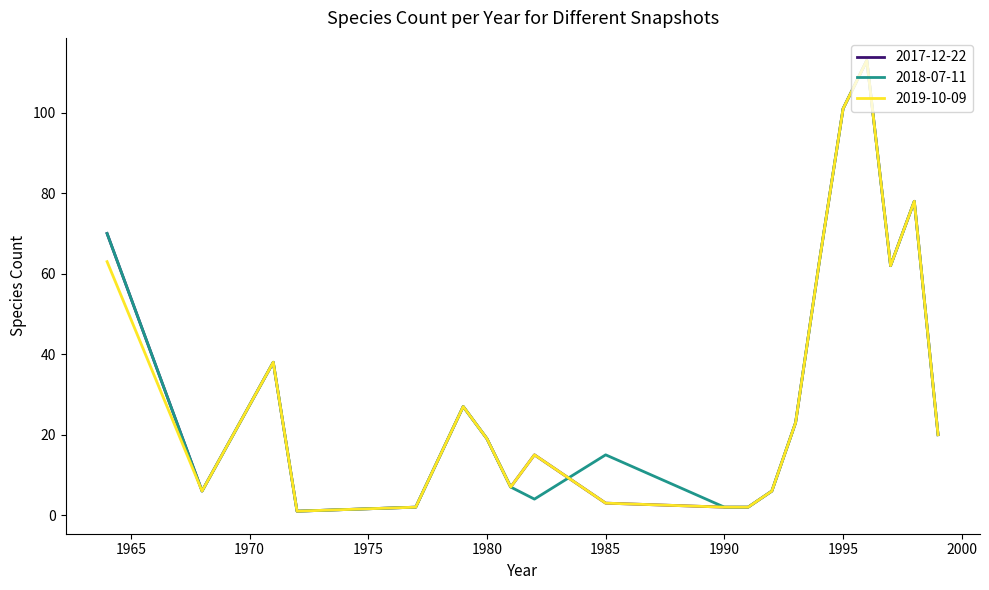

What is the greatest value displayed?

113